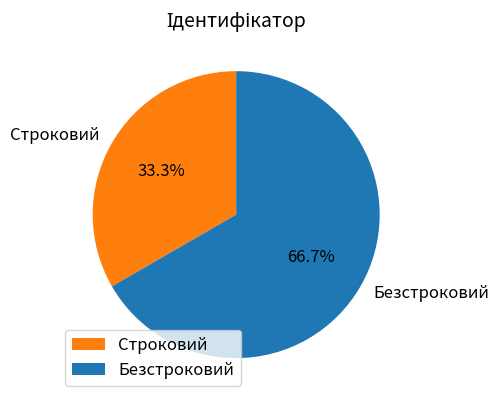

Which category accounts for the majority?

Безстроковий